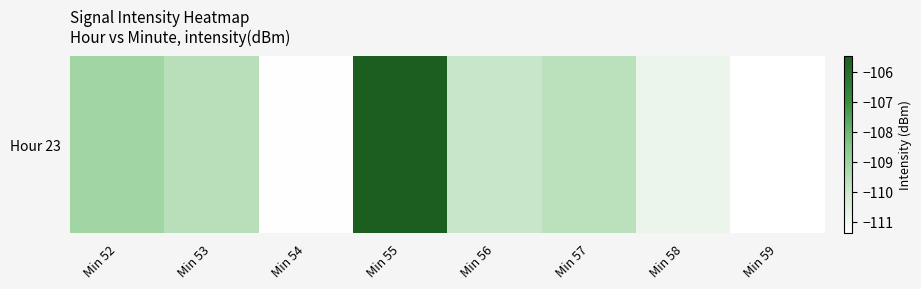

What value does the data have at Min 52?

-109.1